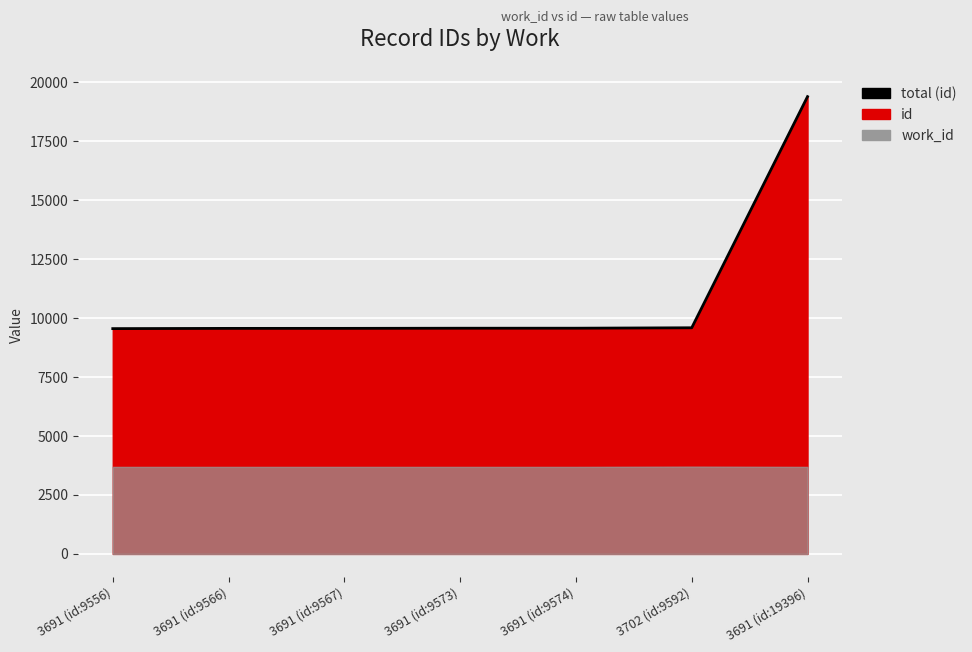

Where is the data nearest to the value 14476?

3702 (id:9592)